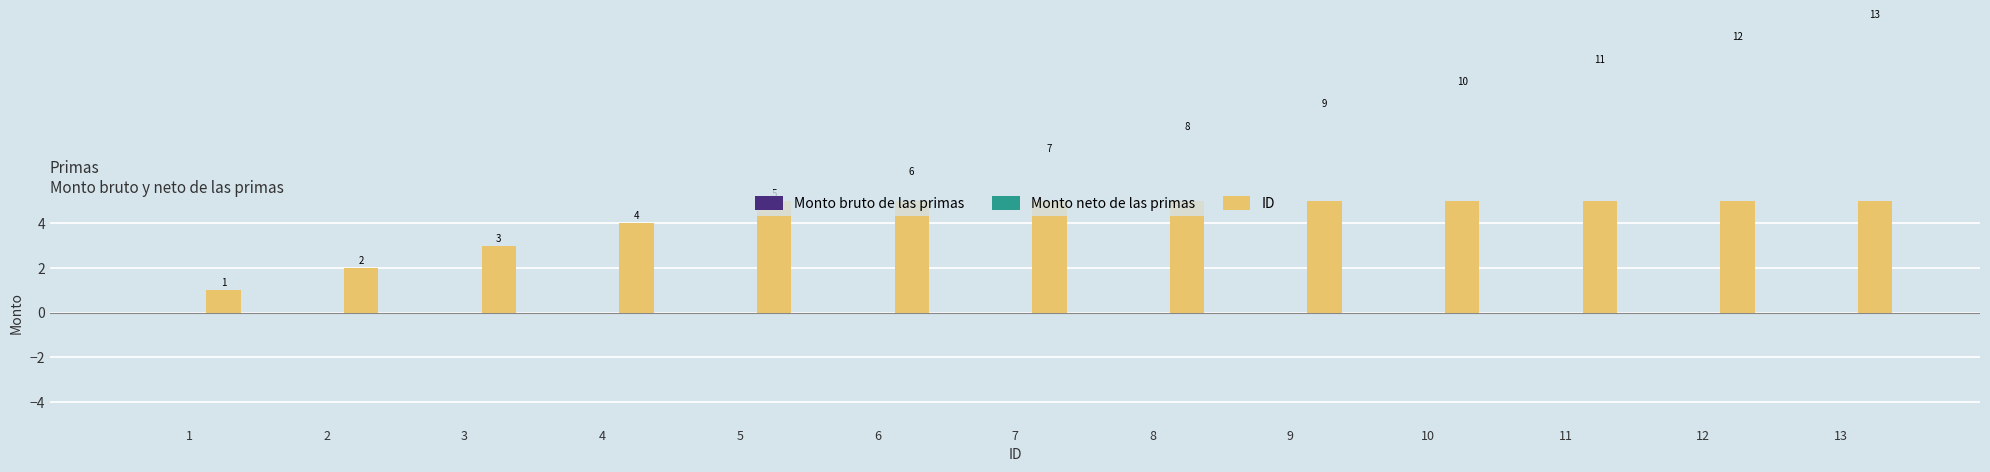

Does the chart contain any negative values?

No